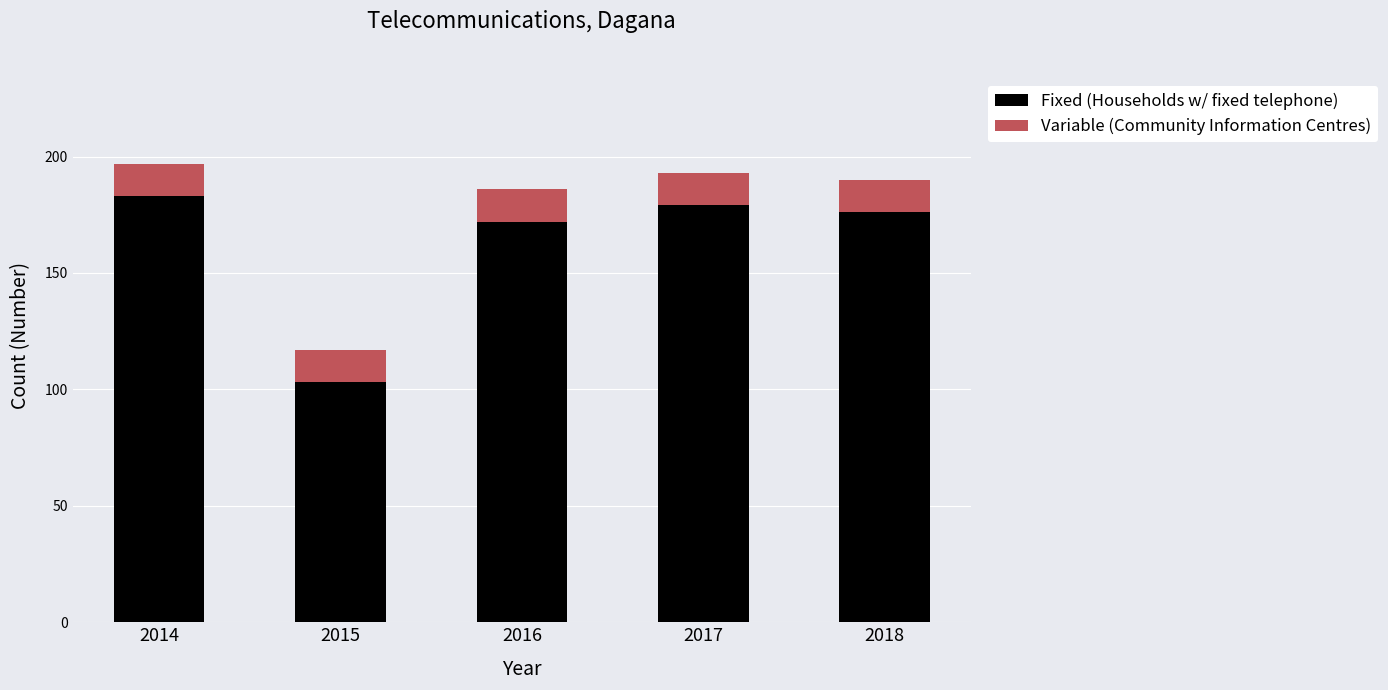

Is it true that Fixed (Households w/ fixed telephone) equals 260 at 2017?

False